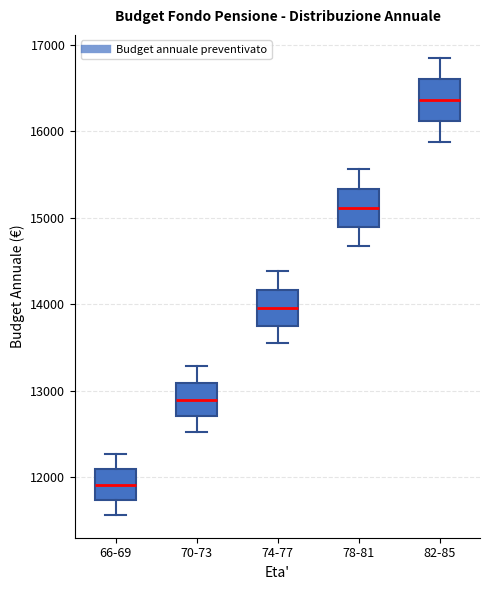

Reading left to right, read every box against the y-axis: the position of its median line, the range the box covers, and the ends of its whiskers. The values are not printed on the chart, so give them approximately, as read against the axis.

66-69: median 11900, box 11700 to 12100, whiskers 11600 to 12300
70-73: median 12900, box 12700 to 13100, whiskers 12500 to 13300
74-77: median 14000, box 13800 to 14200, whiskers 13600 to 14400
78-81: median 15100, box 14900 to 15300, whiskers 14700 to 15600
82-85: median 16400, box 16100 to 16600, whiskers 15900 to 16900